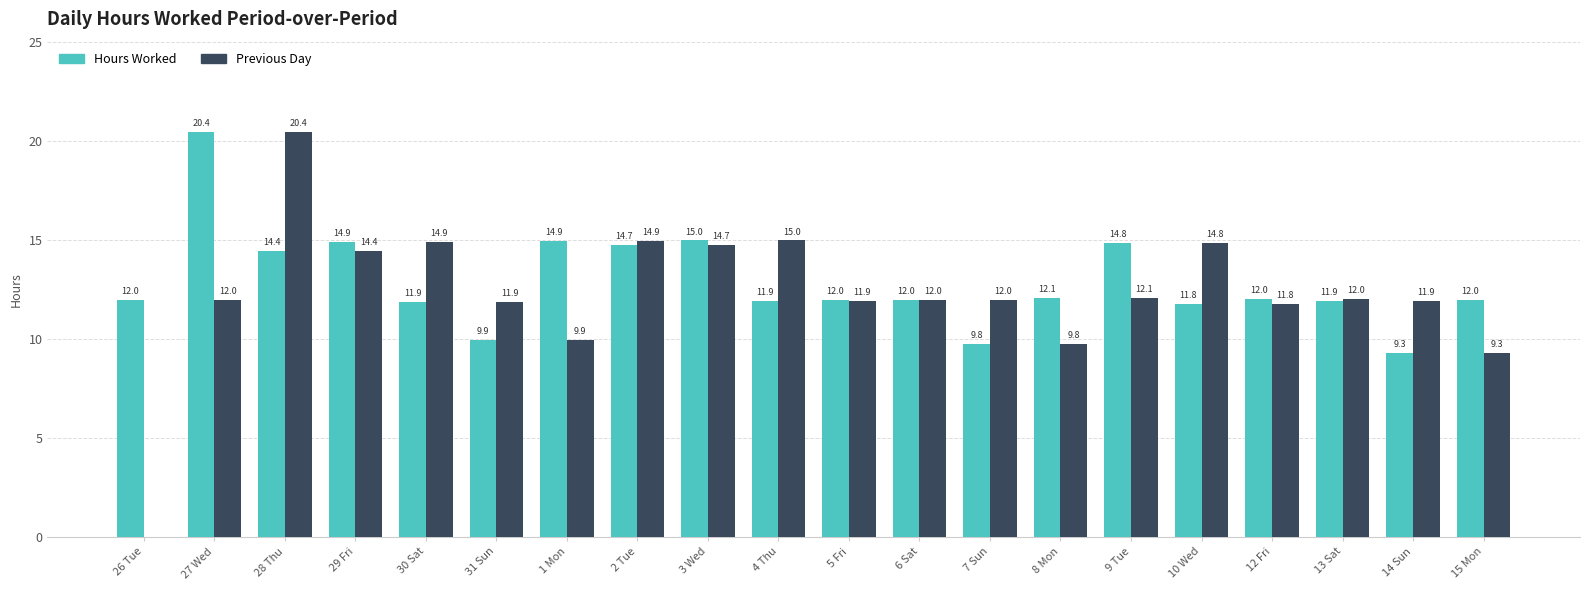

At which label is Hours Worked closest to 14?

28 Thu